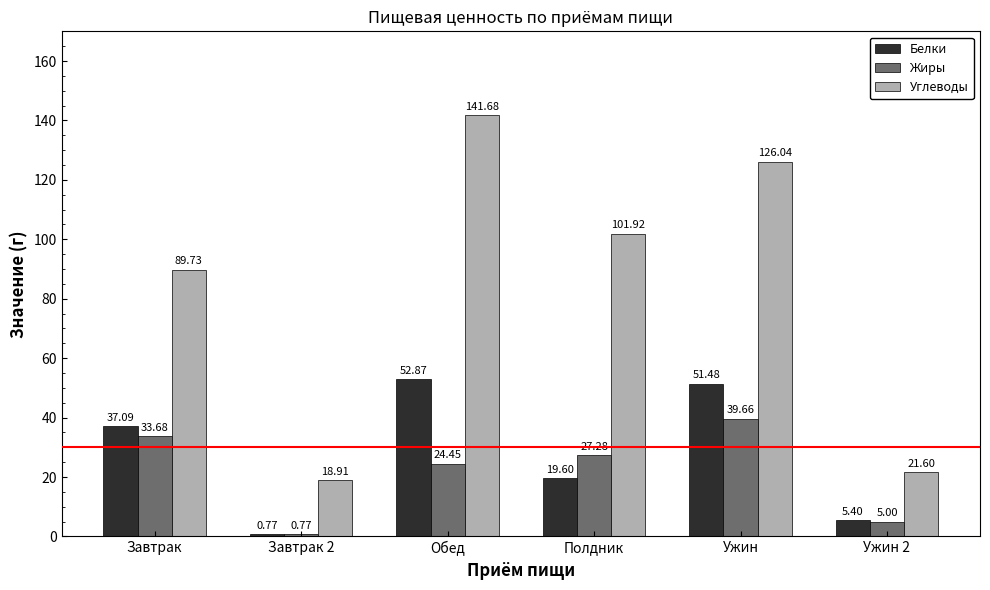

What is the value of the Углеводы bar at the 1st from the left?

89.7